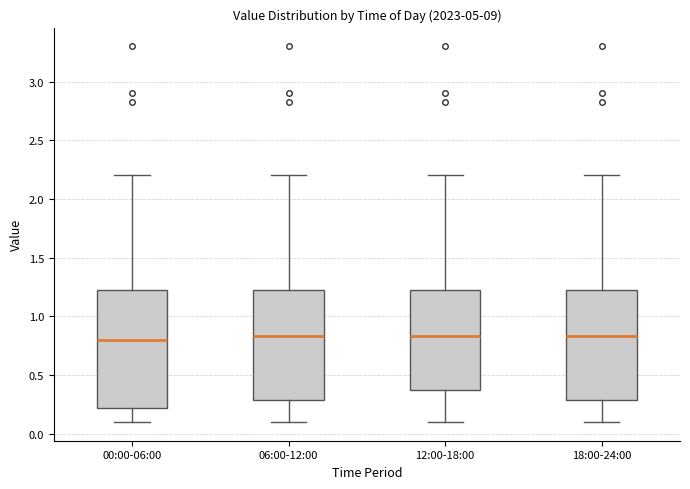

Where does the median line of the box for 12:00-18:00 sit on the y-axis? The values are not printed on the chart, so give them approximately, as read against the axis.

0.85